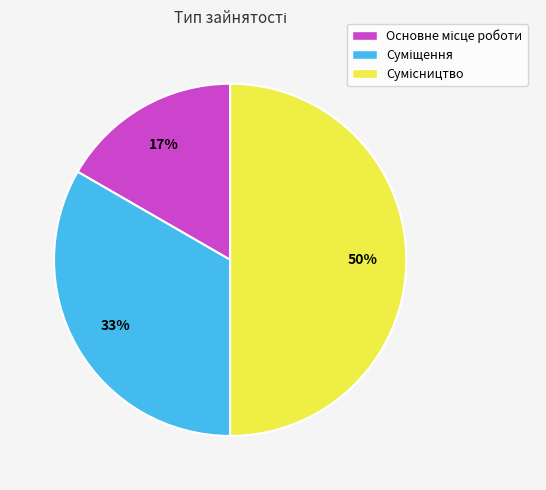

To the nearest percent, what is the average slice percentage?

33%